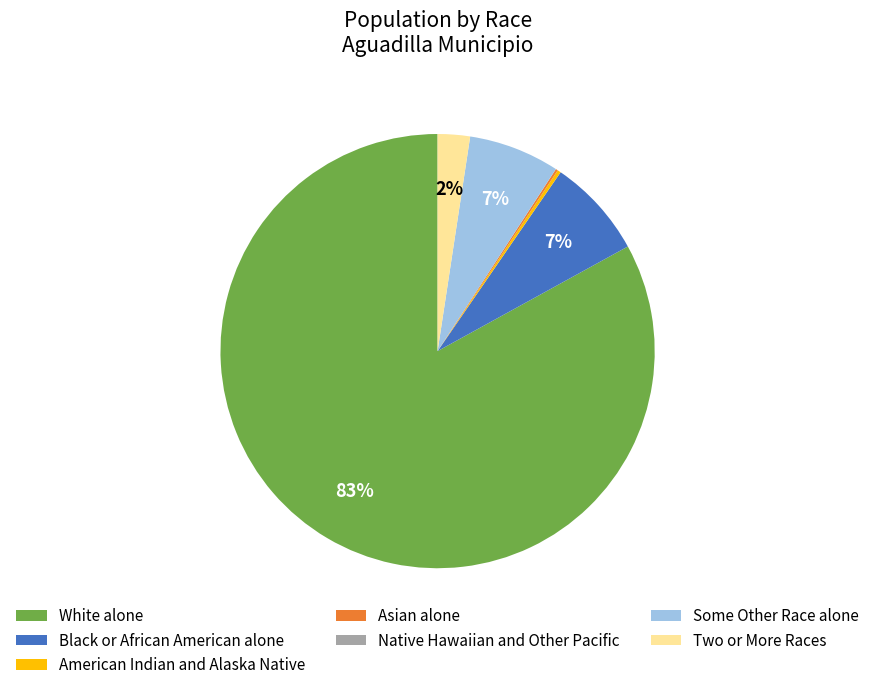

The Black or African American alone slice represents 1% of the pie. True or false?

False